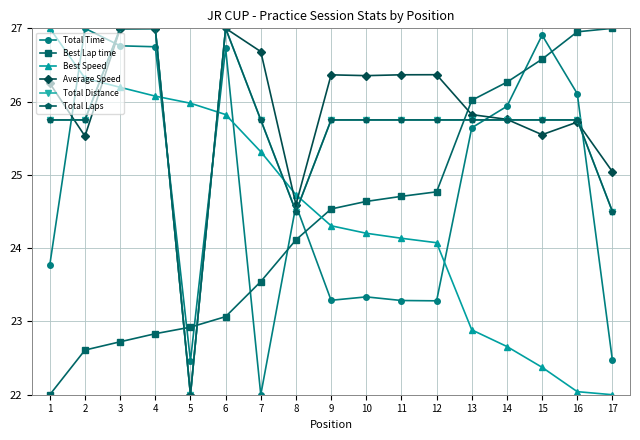

What is the difference between the second highest and second lowest values in the Best Lap time series?

4.3